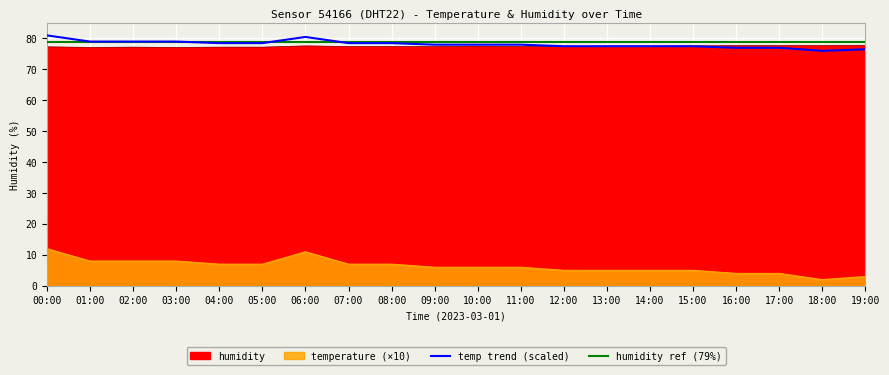

Where is the first local maximum for temperature?

06:00